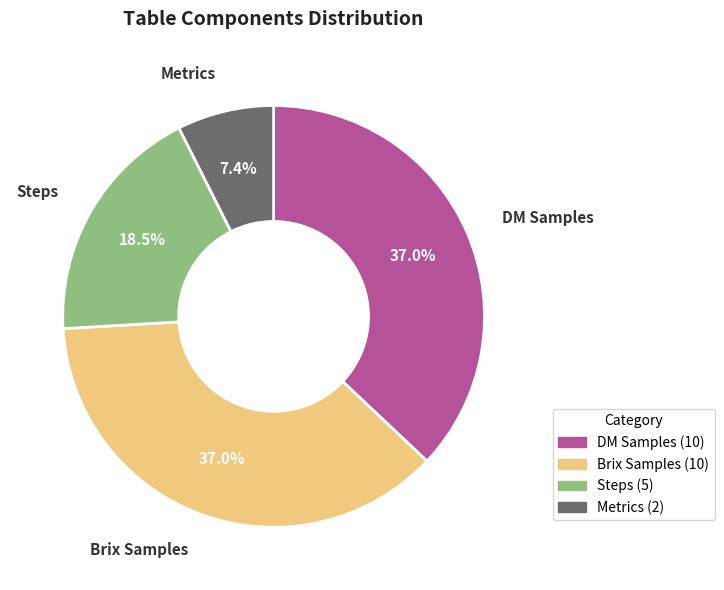

How many slices are in this pie chart?

4